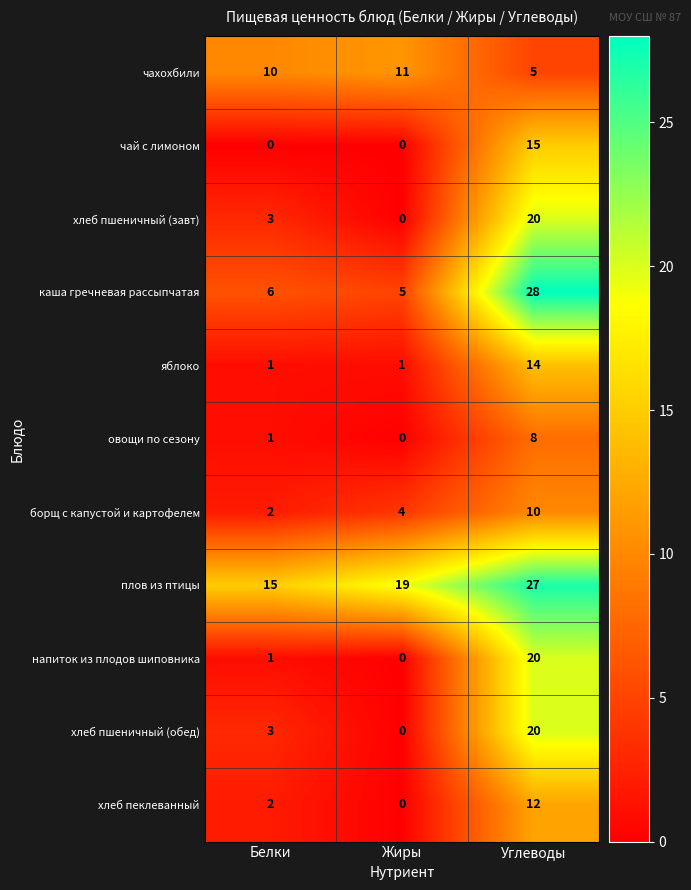

Read the яблоко value at Углеводы.

14